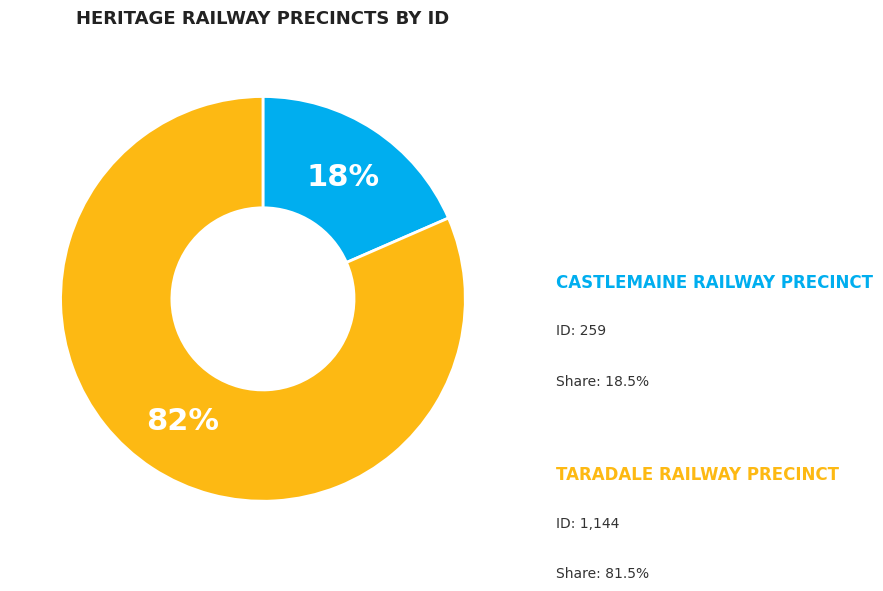

Combined, do CASTLEMAINE RAILWAY PRECINCT and TARADALE RAILWAY PRECINCT account for over 50%?

Yes